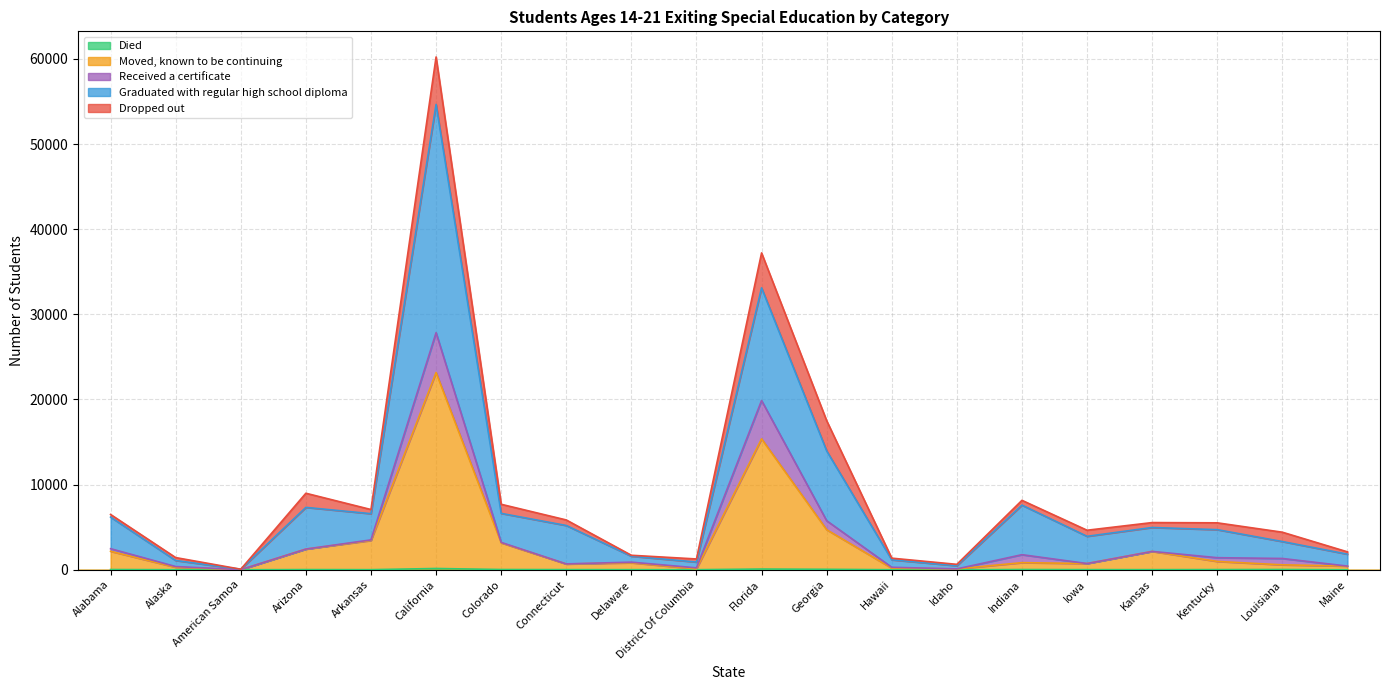

At which category is the sum across all series the highest?

California